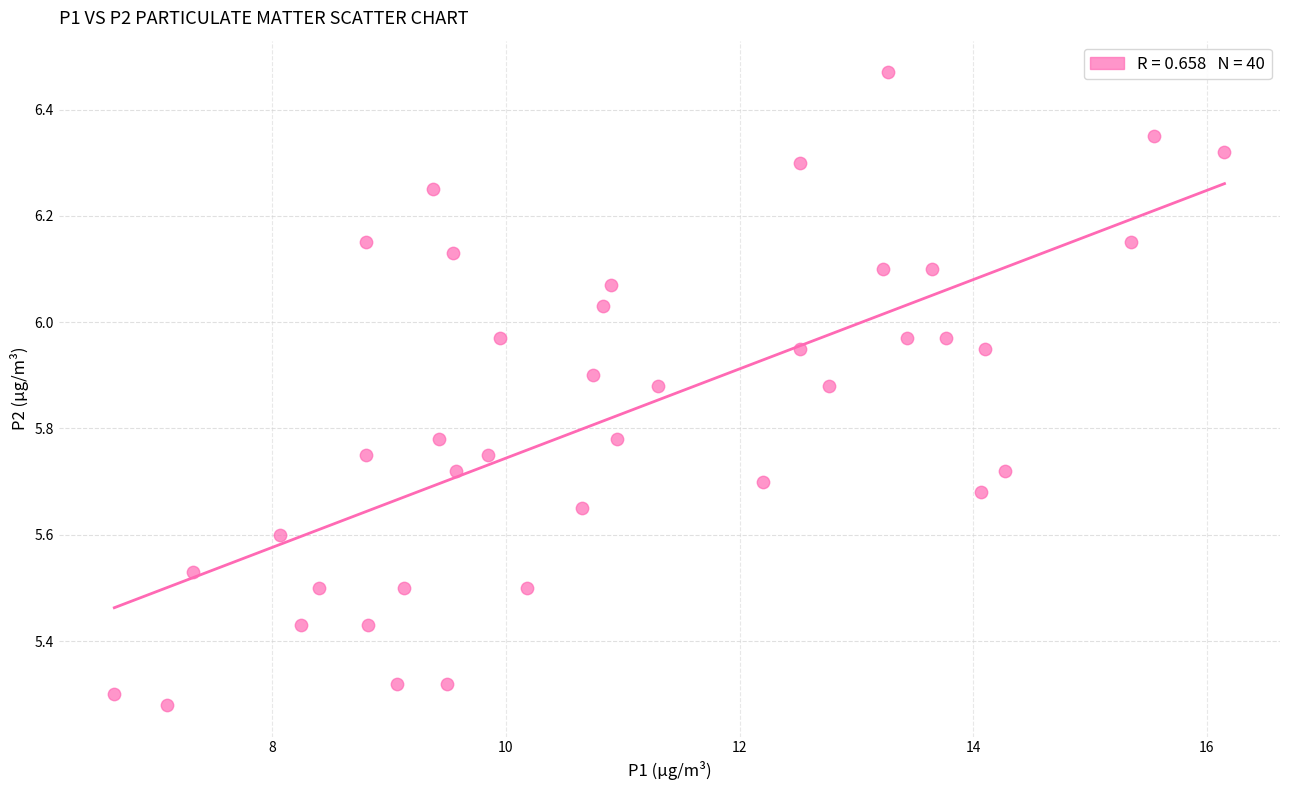

What is the range of X values (max minus min)?

9.5